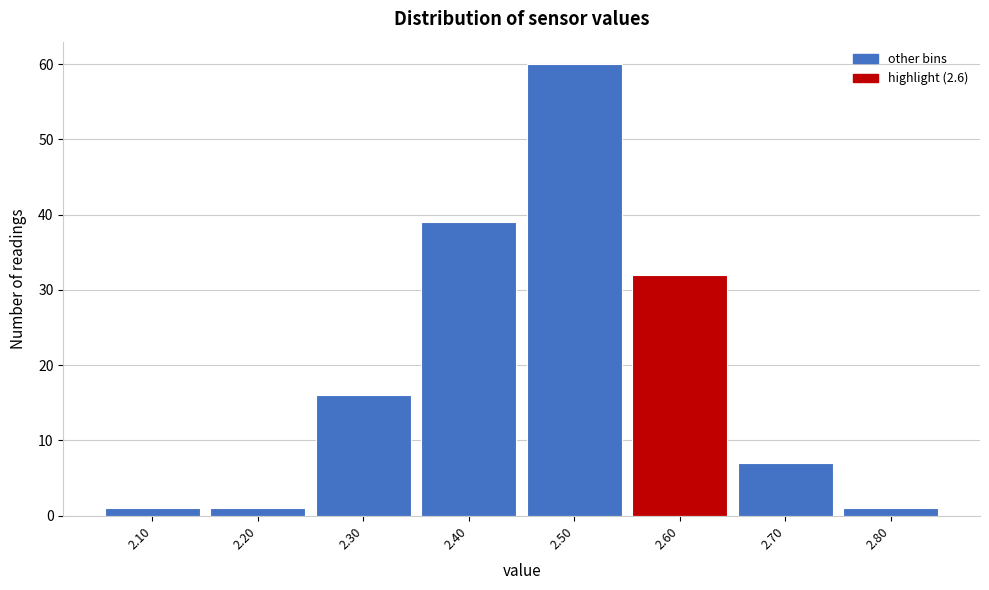

Reading left to right, transcribe this chart: for each bar, give the range it covers on the x-axis and its height. The values are not printed on the chart, so give them approximately, as read against the axis.

2.05 to 2.15: 1
2.15 to 2.25: 1
2.25 to 2.35: 16
2.35 to 2.45: 39
2.45 to 2.55: 60
2.55 to 2.65: 32
2.65 to 2.75: 7
2.75 to 2.85: 1